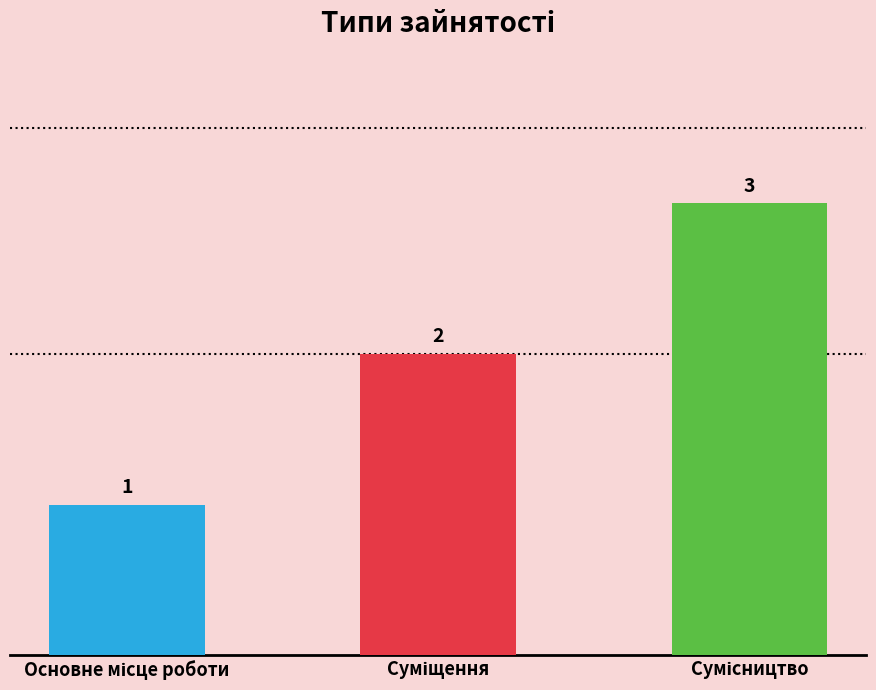

What is the average value?

2